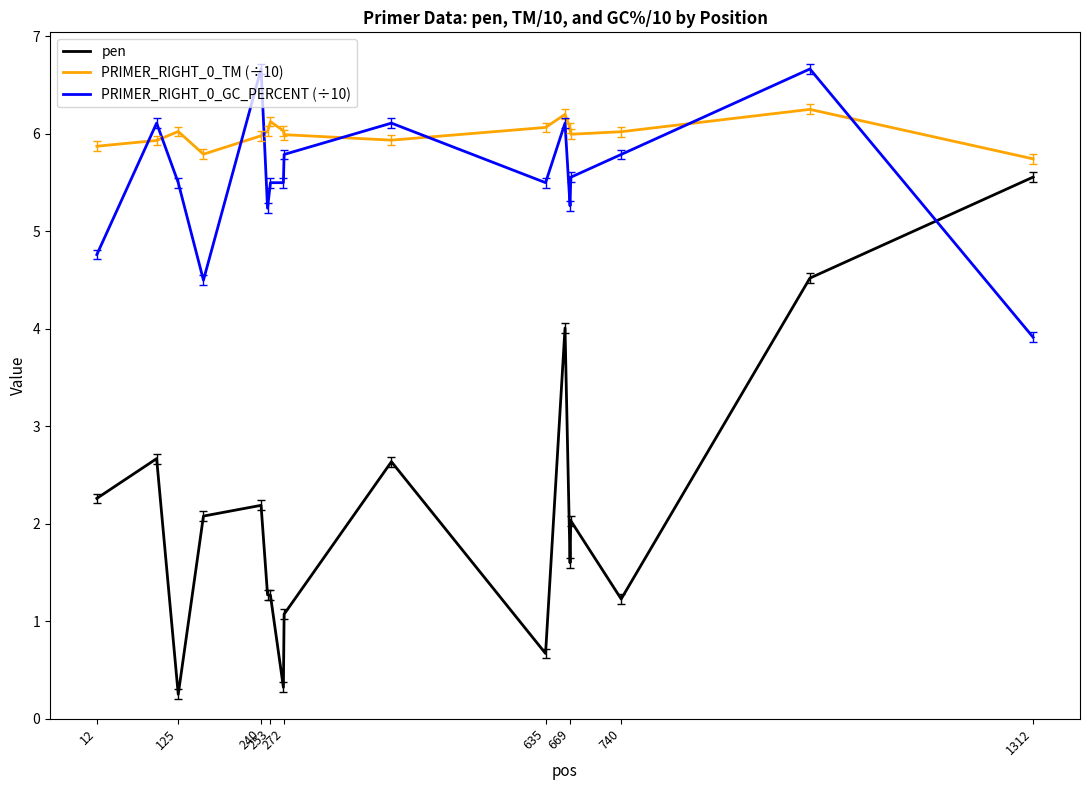

Which series has the largest total across all categories?

PRIMER_RIGHT_0_TM (÷10)